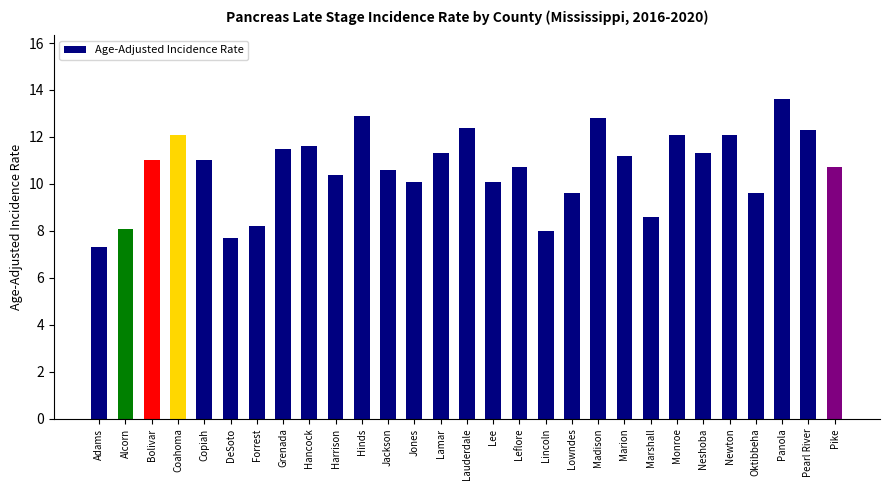

What is the approximate value at Grenada?

11.5